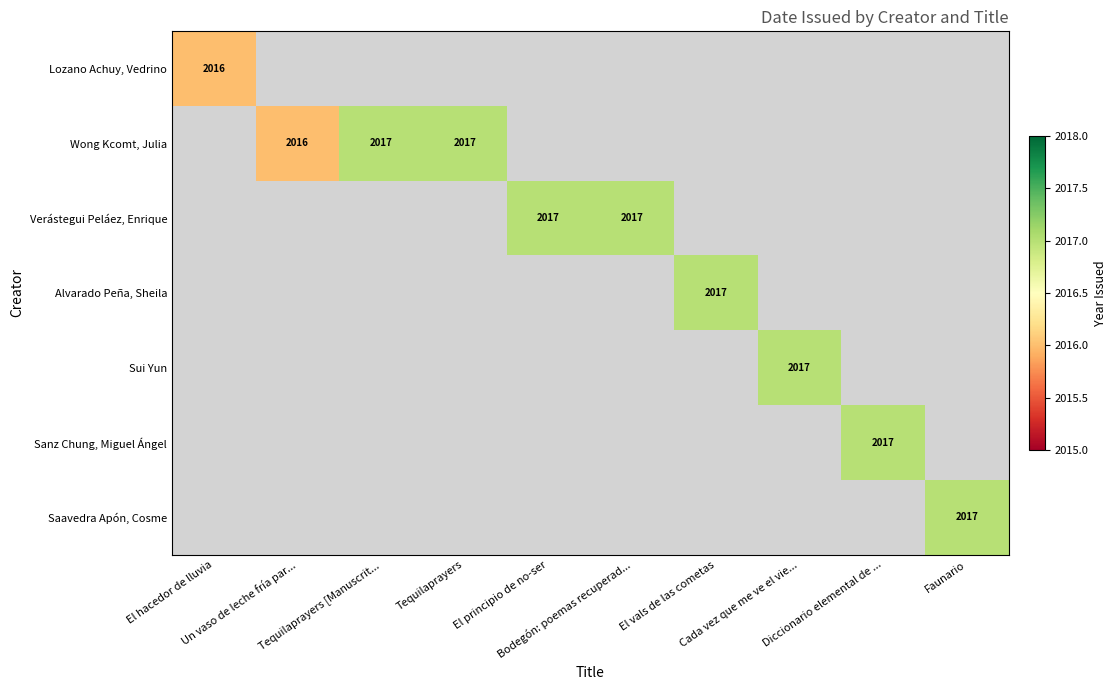

What is the approximate value of Wong Kcomt, Julia at Tequilaprayers?

2017.0